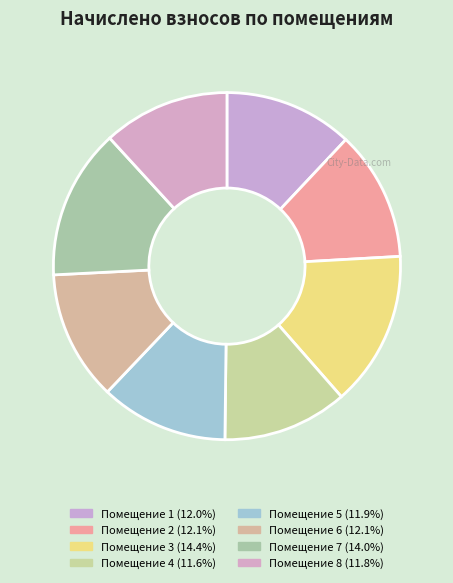

Which category has the biggest portion of the pie?

3